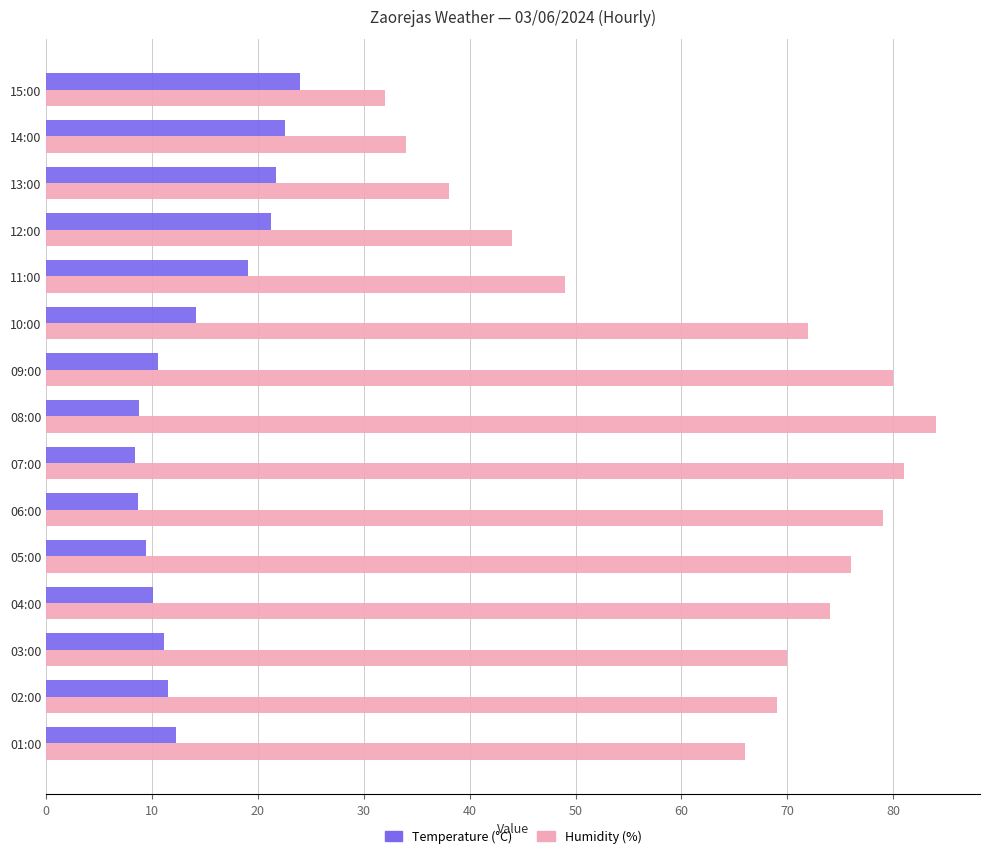

The Humidity (%) series shows 84.0 at 08:00. True or false?

True